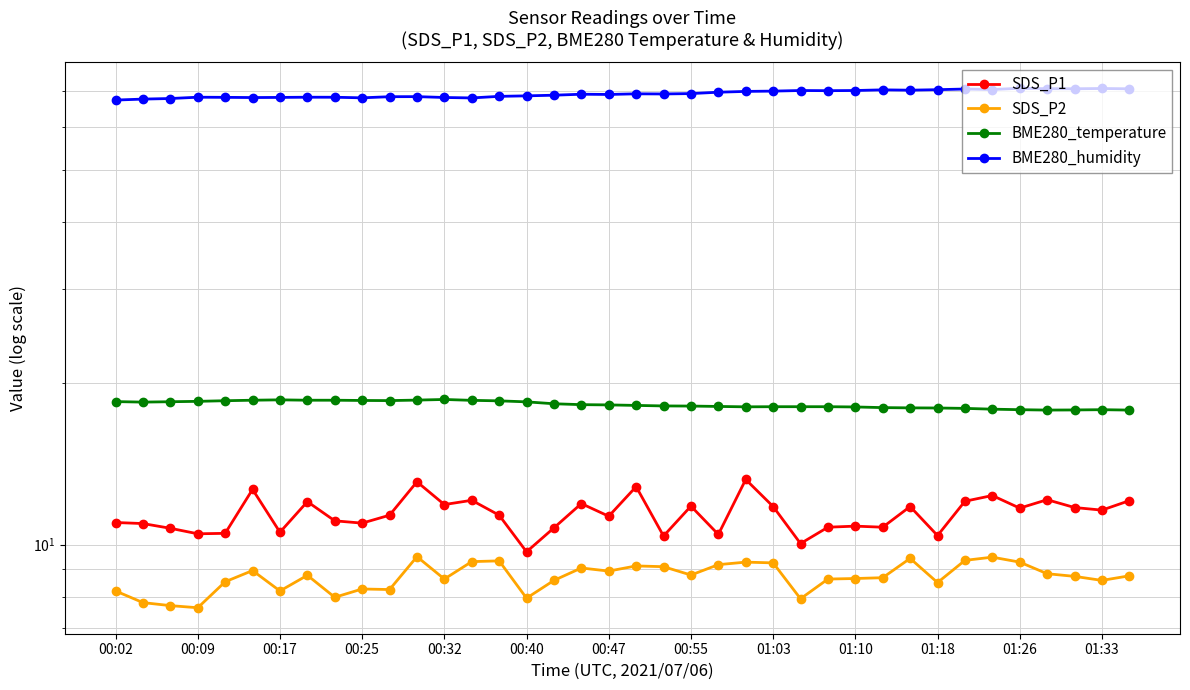

What is the difference between the highest and lowest values at 00:55?

60.5